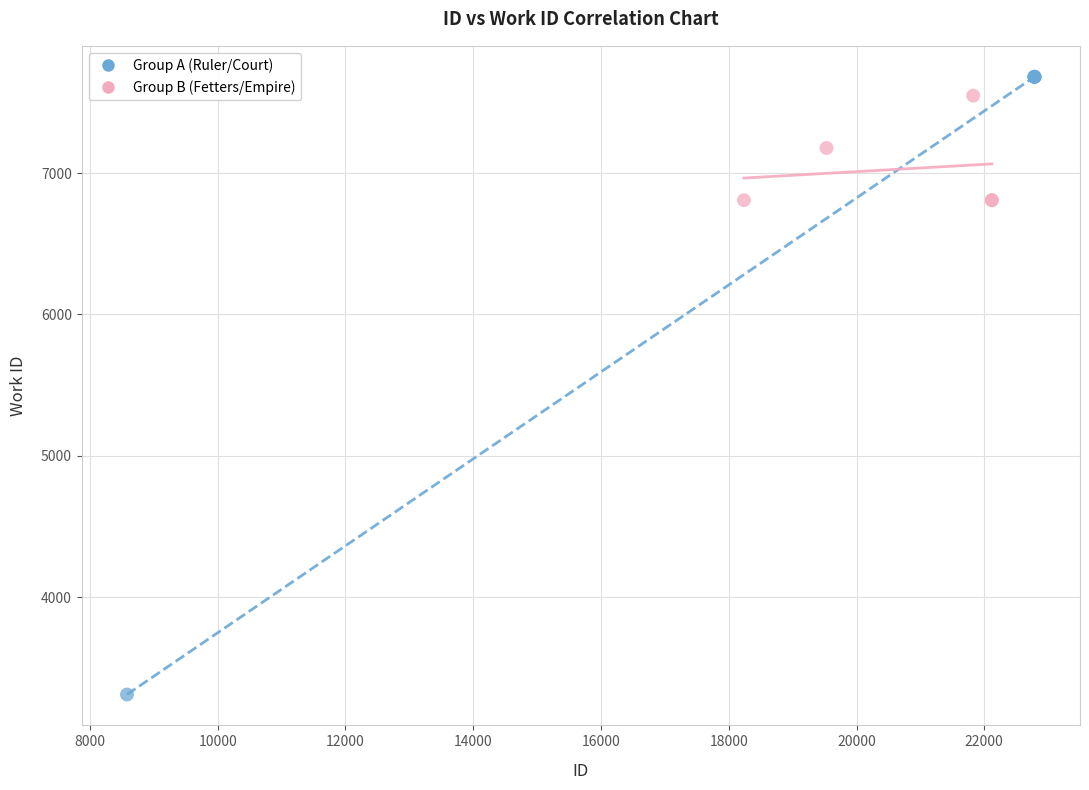

Which series has the widest spread of Y values?

Group A (Ruler/Court)